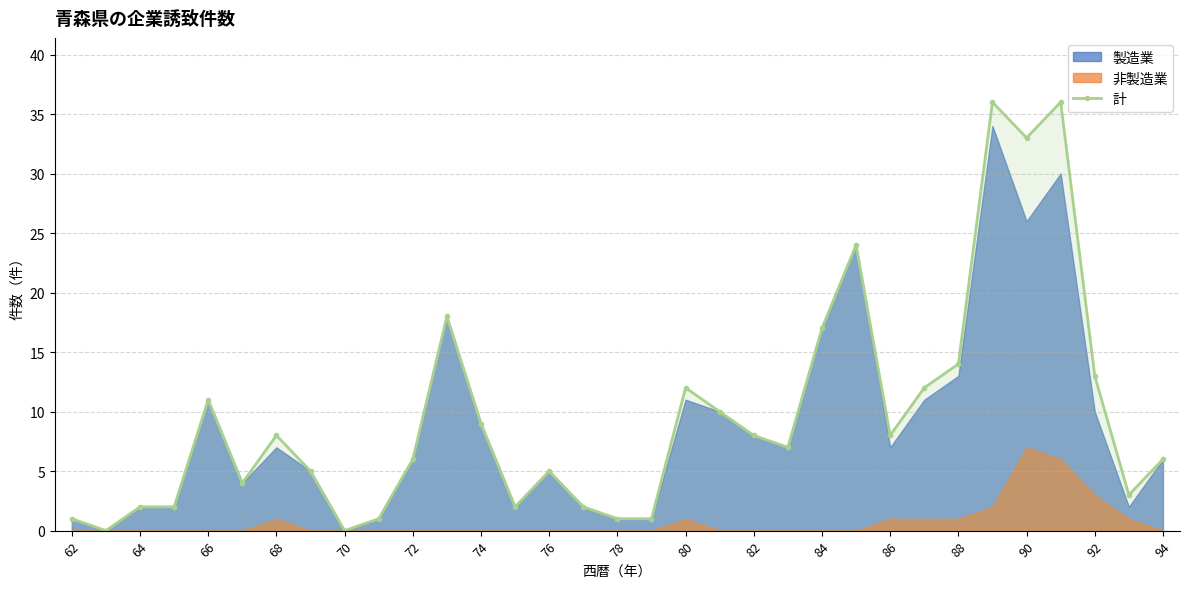

What is the change in value from 23 to 27?

+12